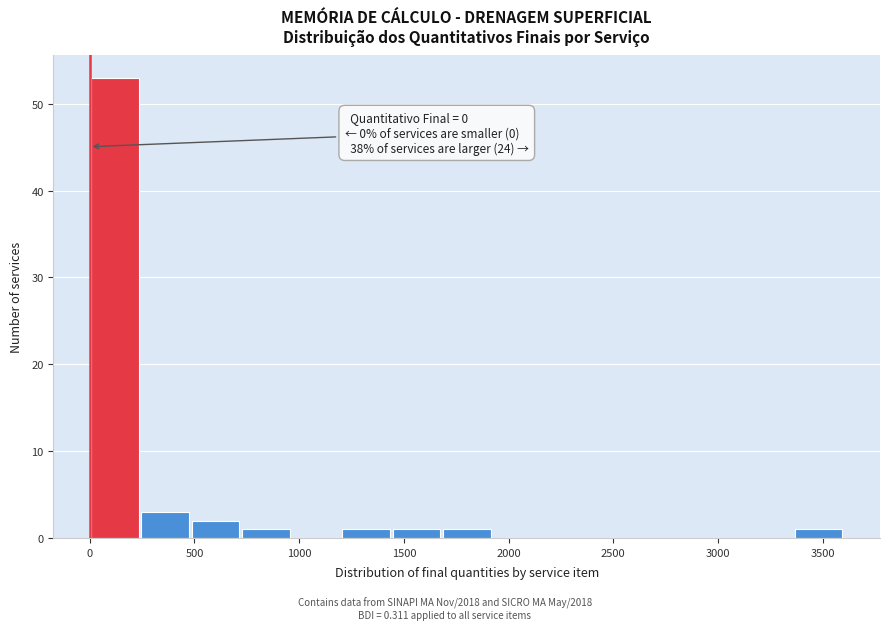

Which range on the x-axis has the tallest bar?

0 to 240